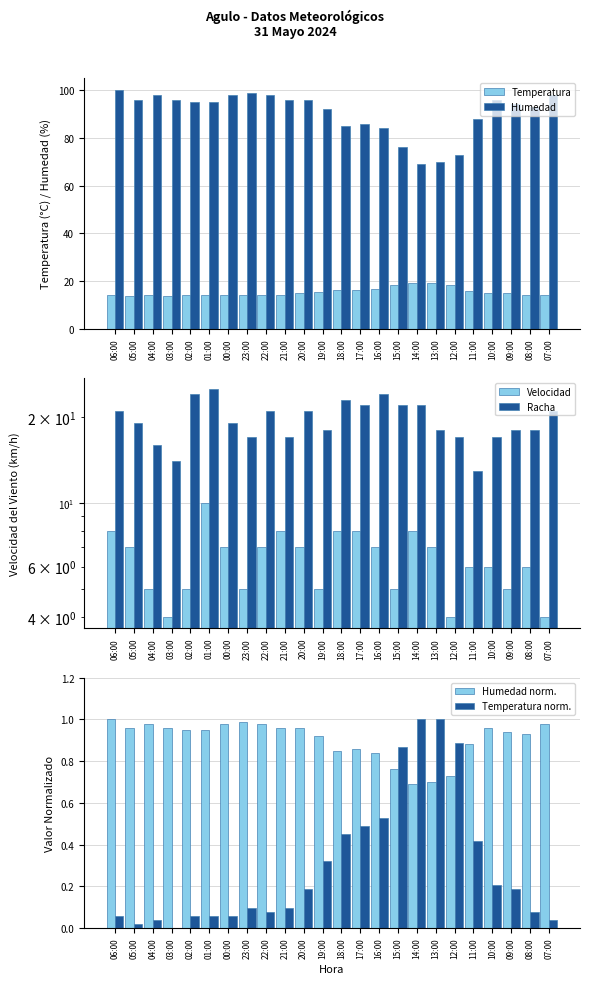

Which series has the largest total across all categories?

Humedad